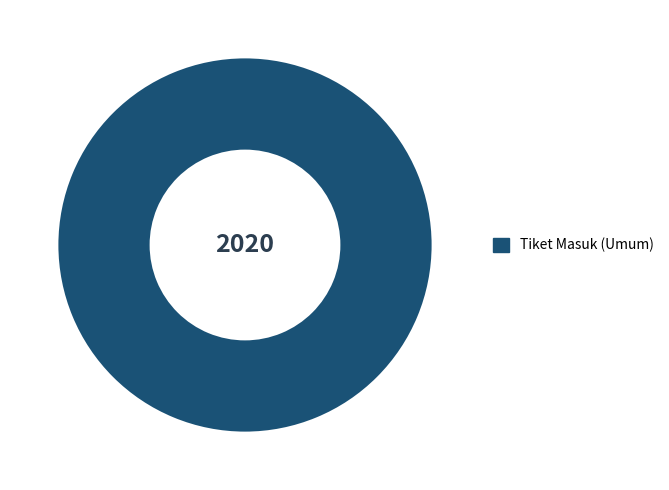

How many slices are in this pie chart?

1